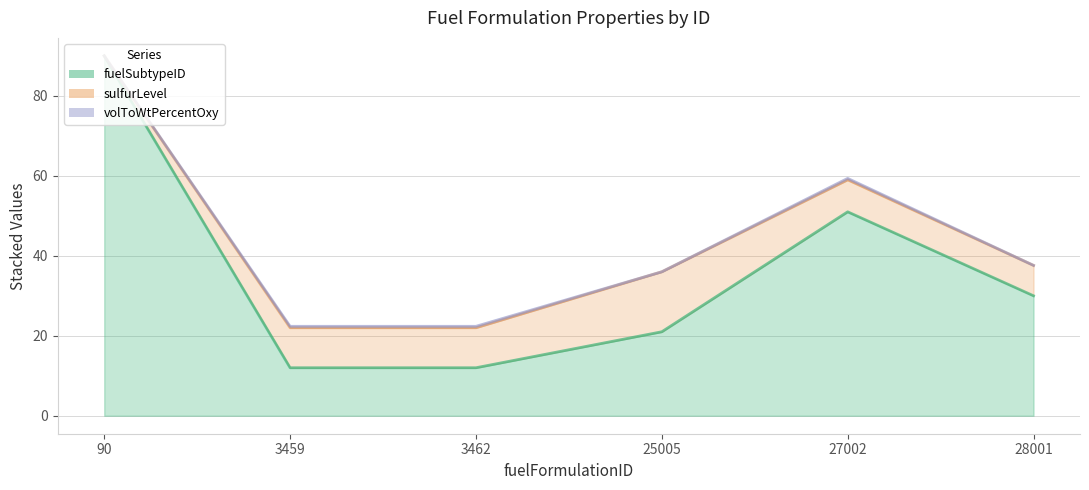

What are all the series names shown in the legend?

fuelSubtypeID (line), sulfurLevel (line), volToWtPercentOxy (line)